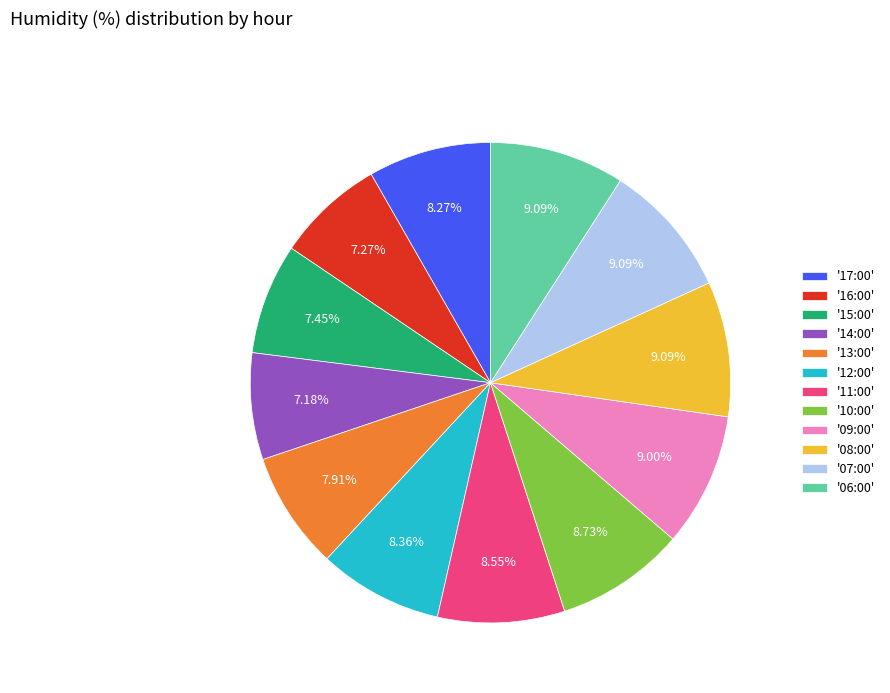

Is there a majority slice in this chart?

No